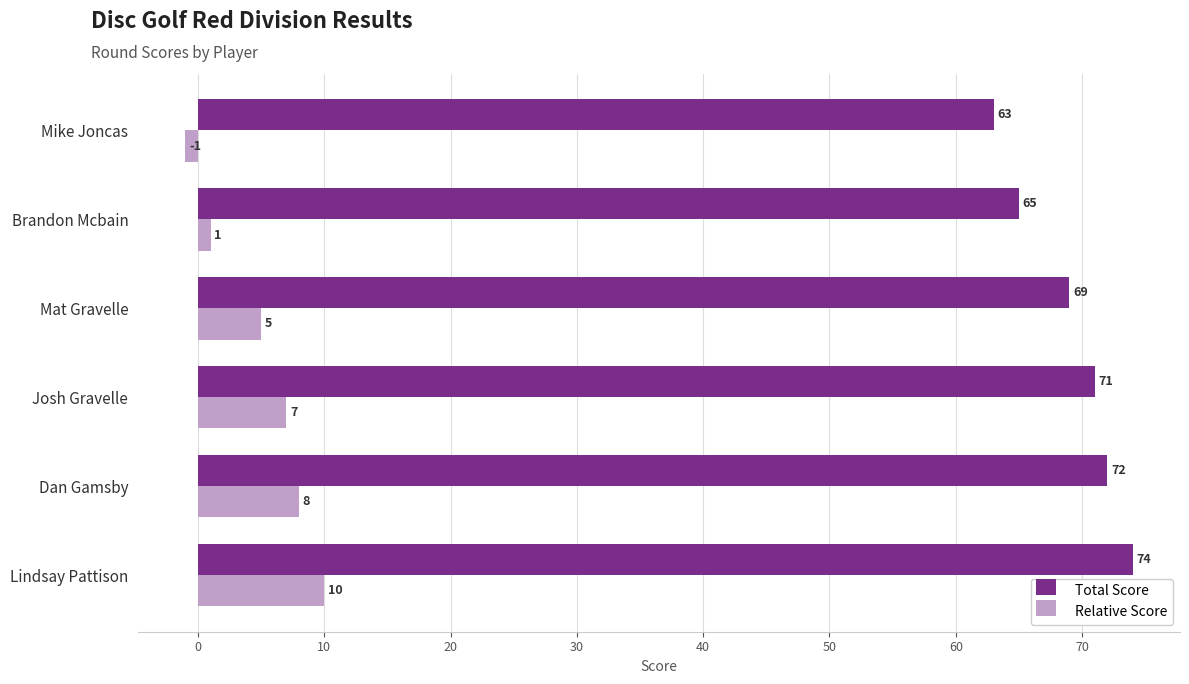

Which series has the largest total across all categories?

Total Score